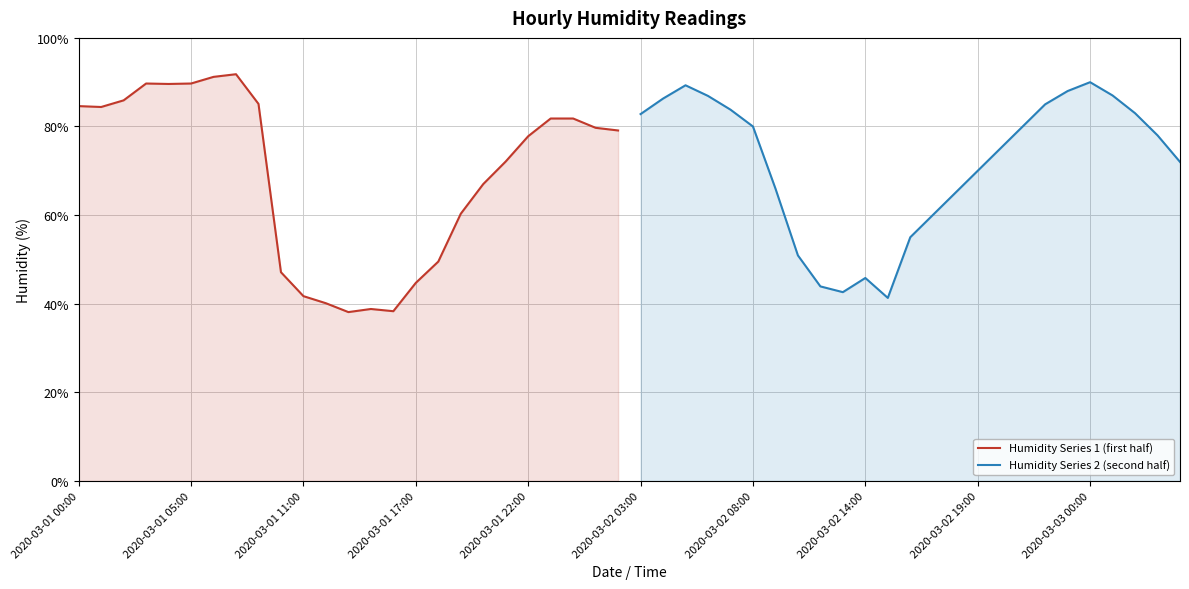

True or false: Humidity Series 1 (first half) has a value of 22.4 at 2020-03-01 00:00.

False